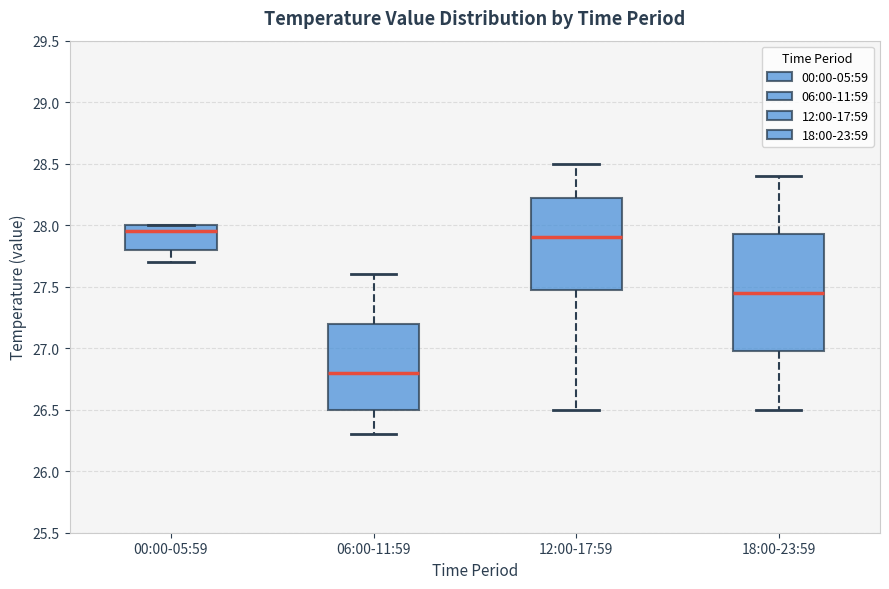

Which box's median line is the lowest?

06:00-11:59